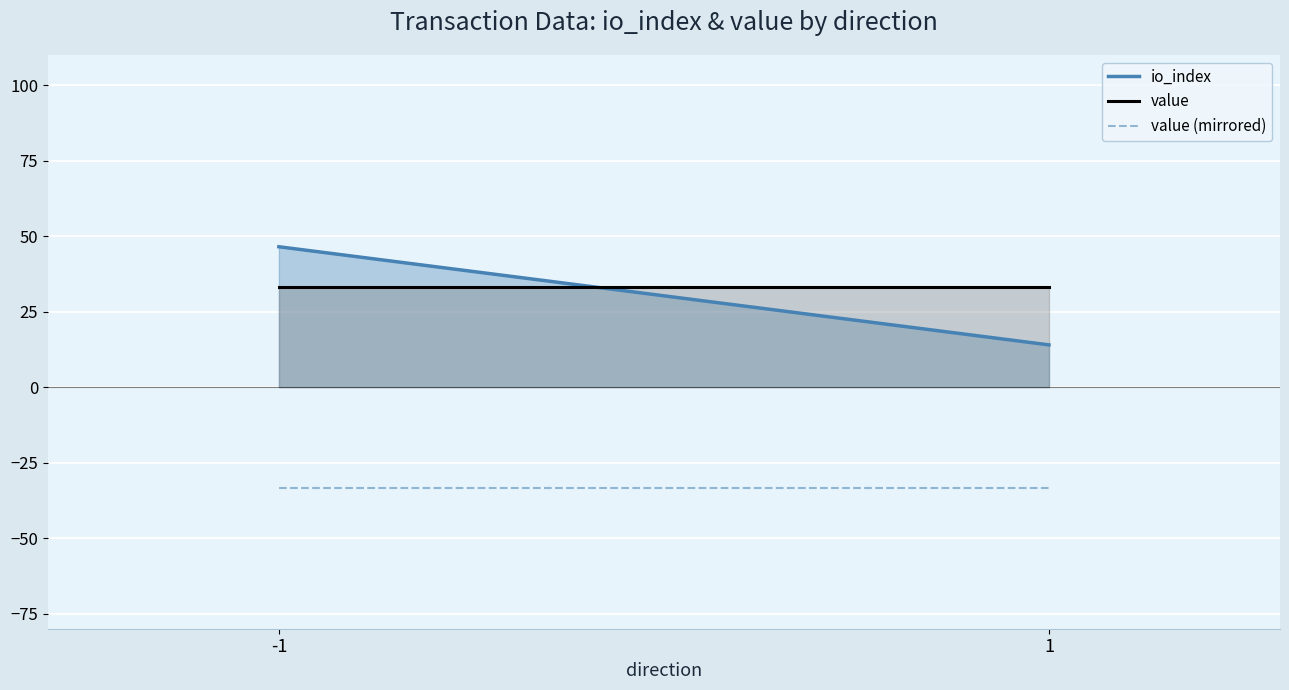

Reading left to right, extract all data points from this chart.

io_index: 46.5	14.0
value: 33.3	33.3
value (mirrored): -33.3	-33.3